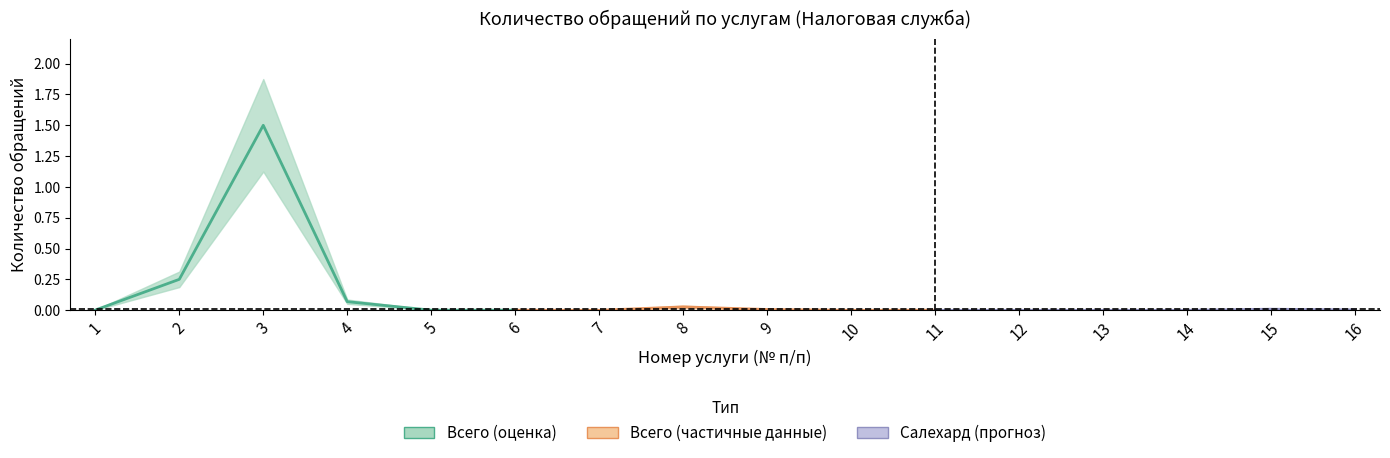

Which has a higher value, 2 or 4?

2